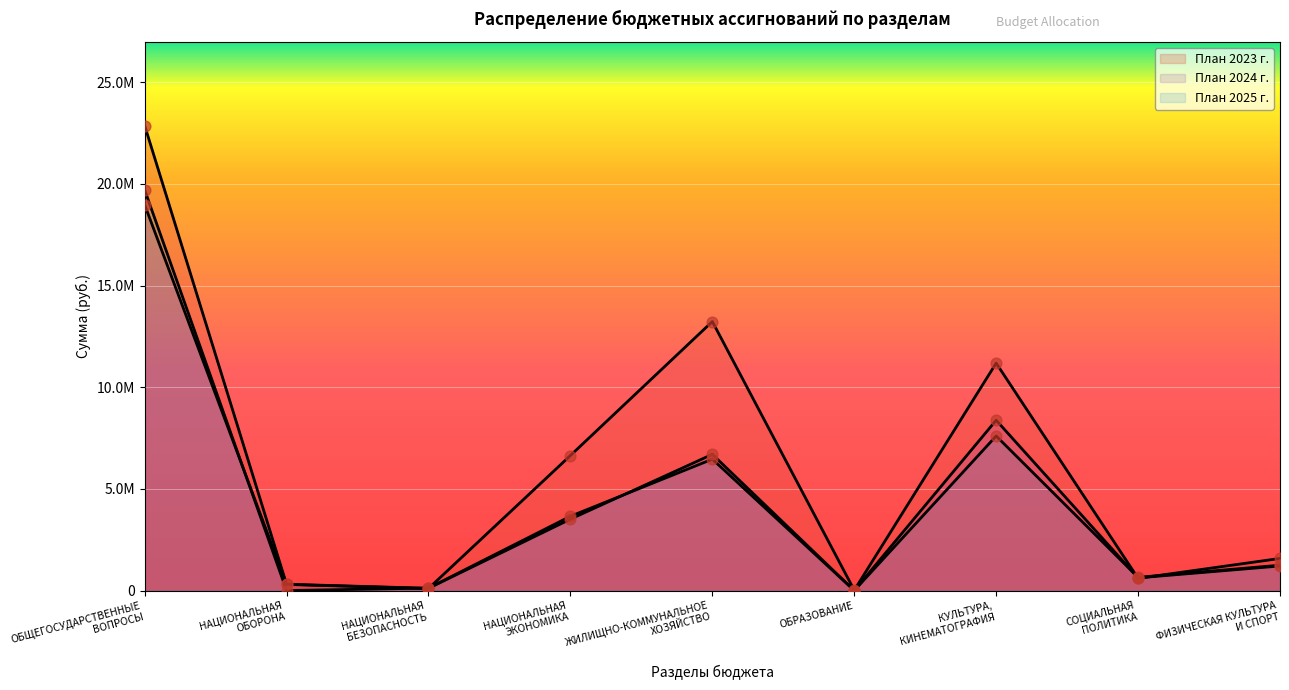

At how many categories does at least one series exceed 13832005?

1